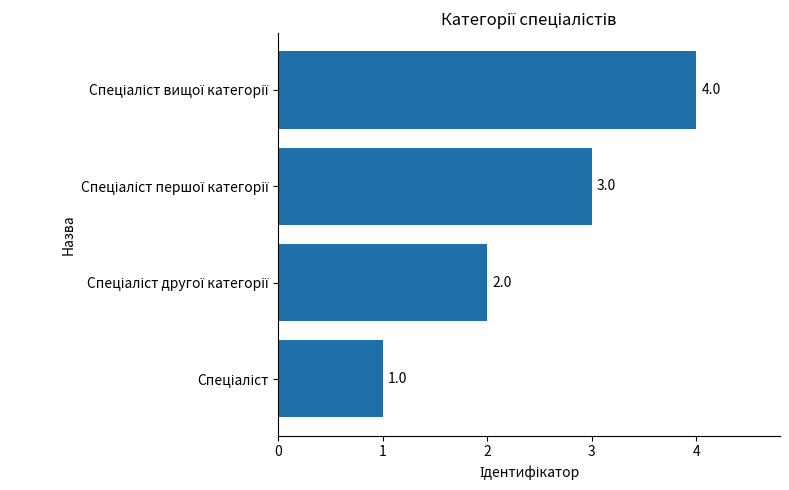

Count the values in the range 2 to 4.

3